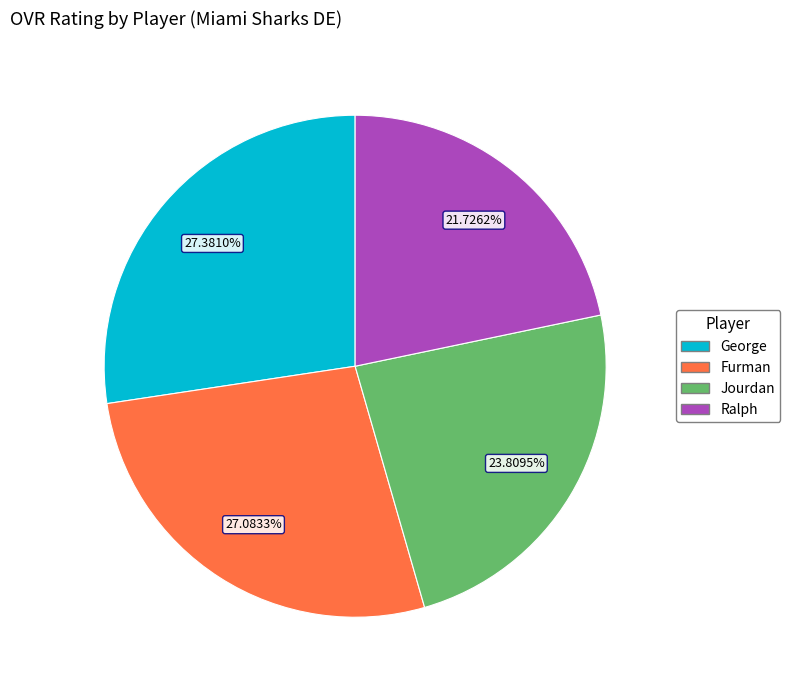

Count the number of slices in the pie.

4